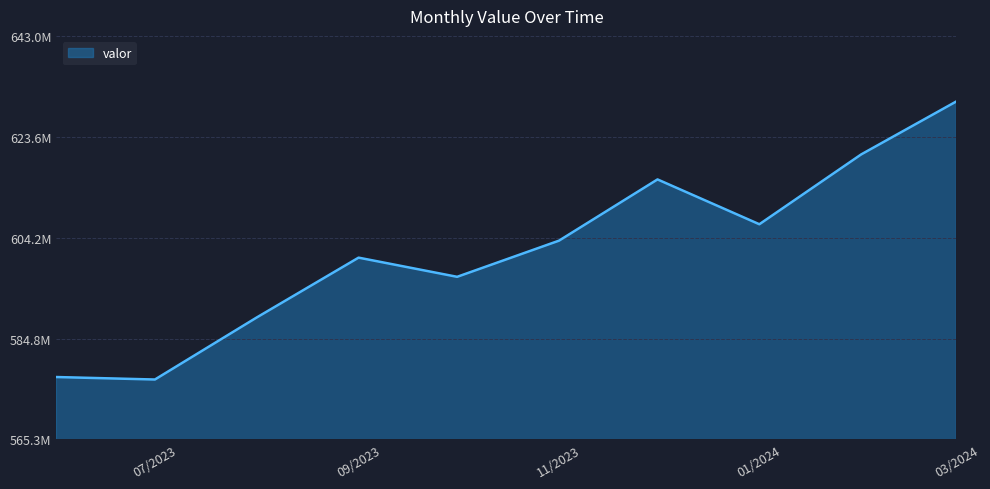

What is the value of the 5th point from the left?

596653888